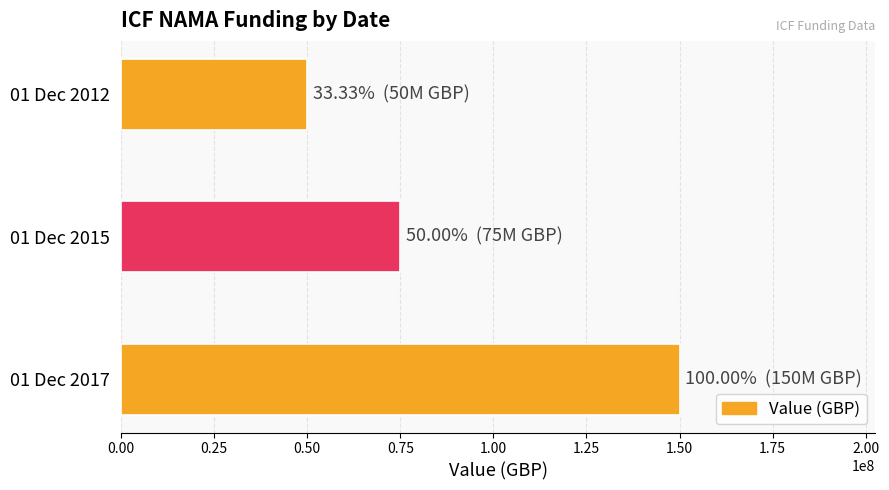

What is the smallest value displayed?

50000000